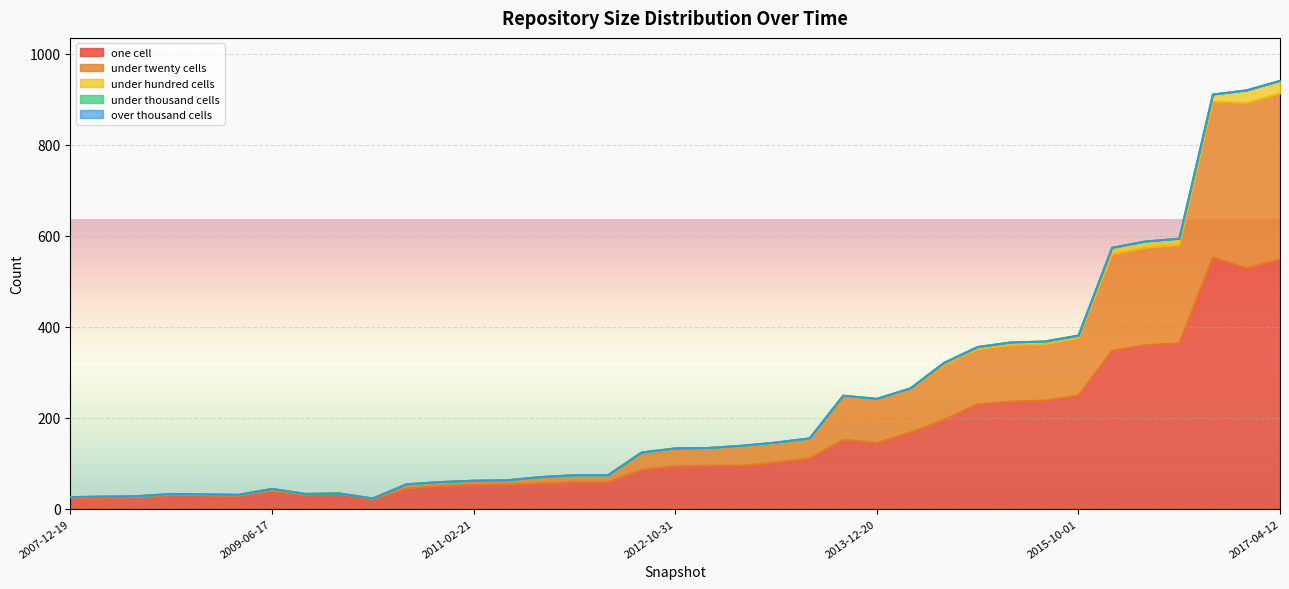

Is it true that under_hundred_cells equals 0 at 2009-12-16?

True